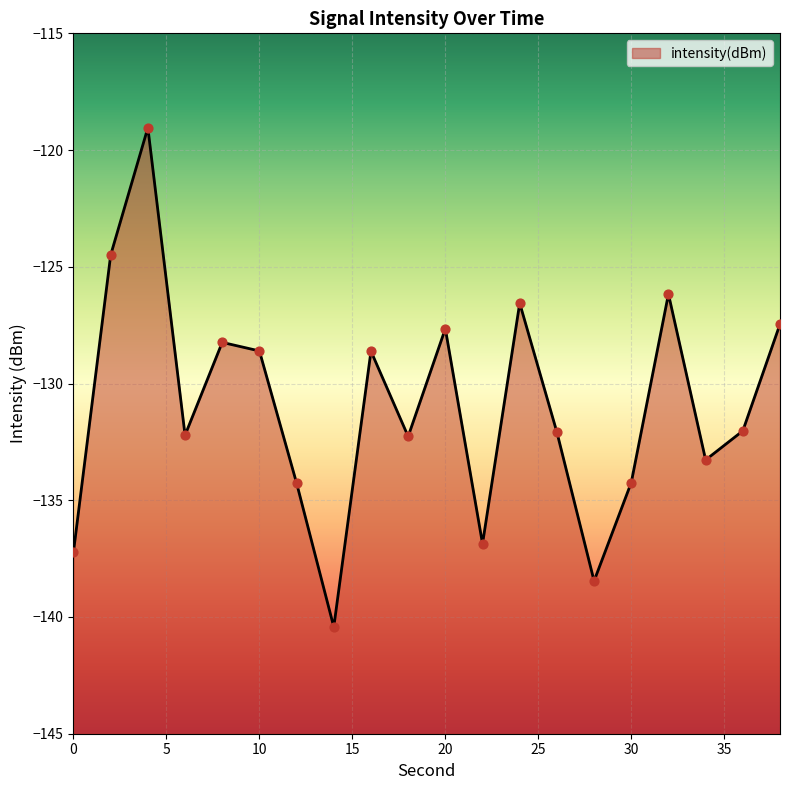

Between 18 and 6, which is larger?

6